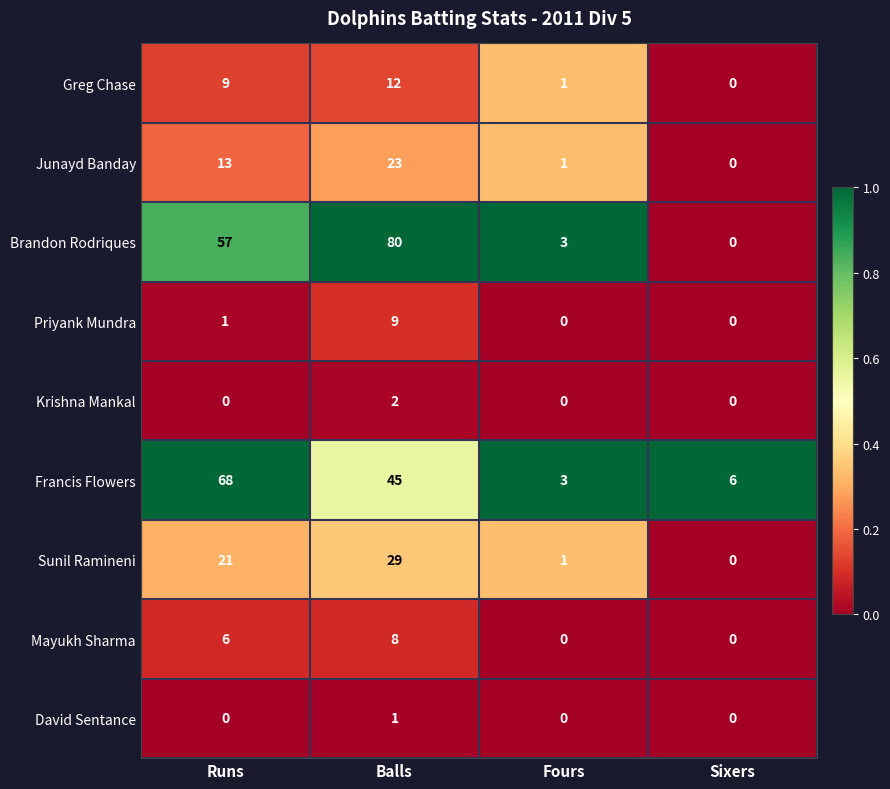

What is the difference between the highest and lowest values at Sixers?

6